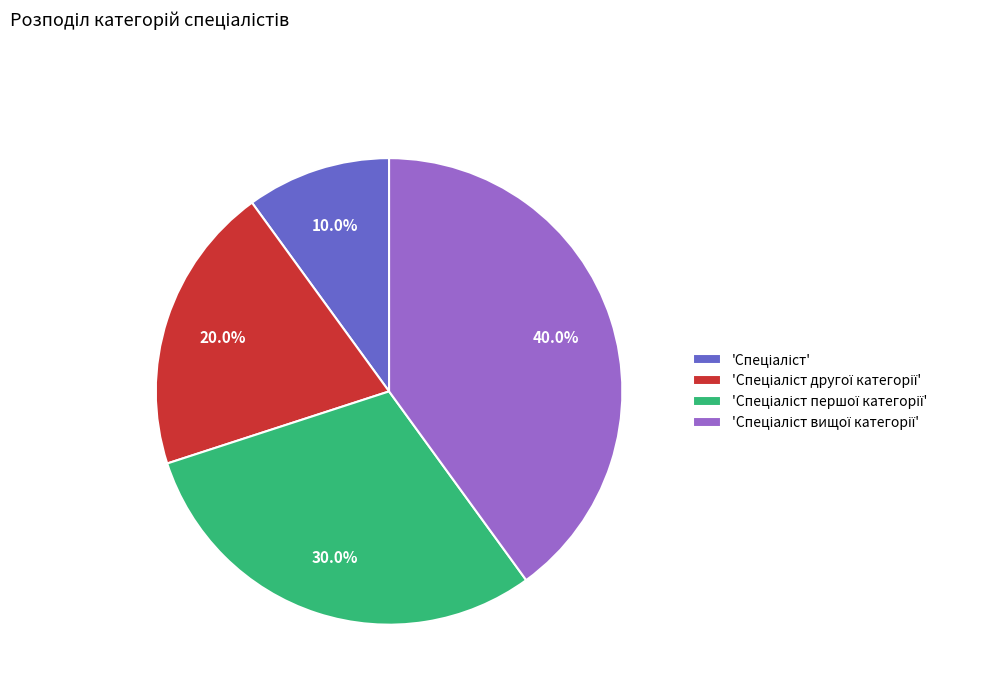

Does any single category account for the majority?

No